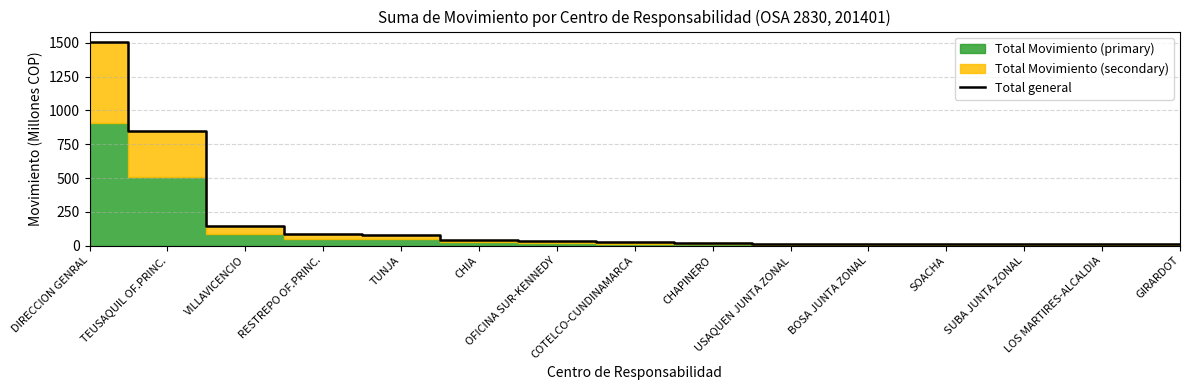

At which category does the chart reach its minimum across all series?

GIRARDOT